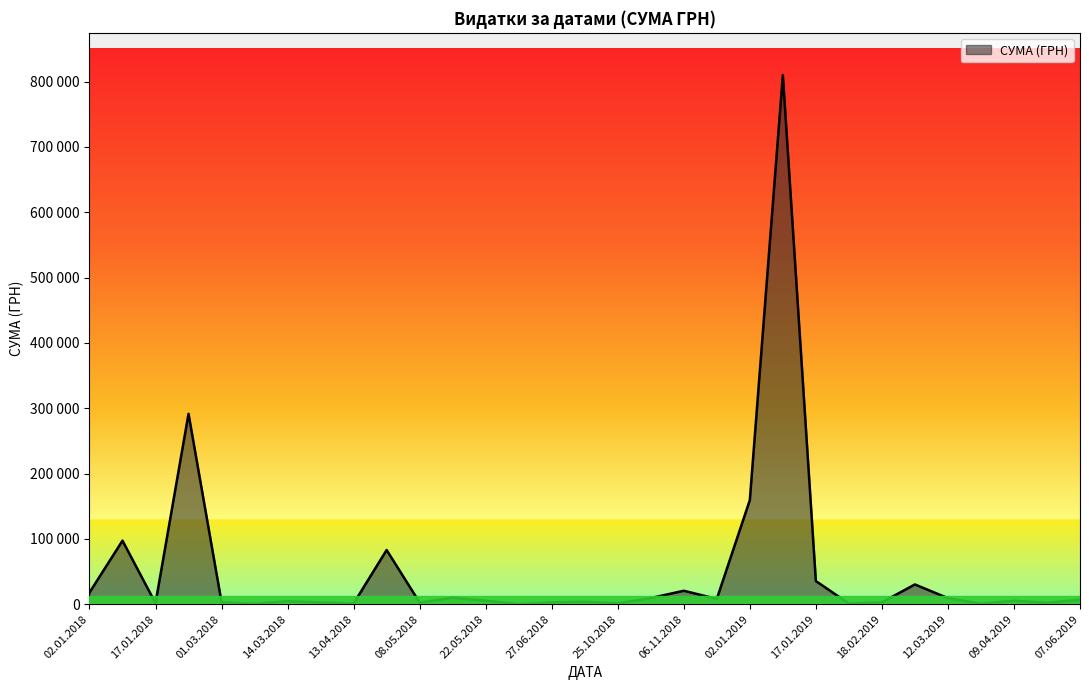

Does the chart display data point markers on the line(s)?

No